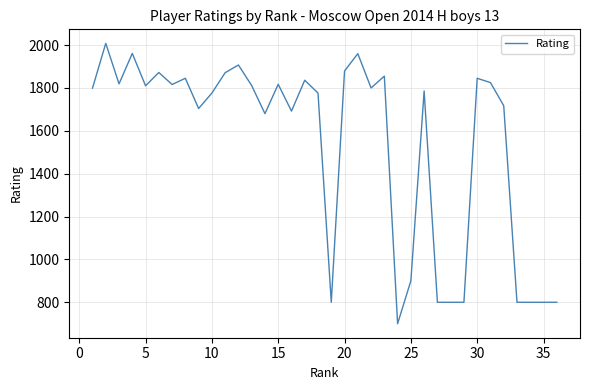

What is the minimum value shown in the chart?

700